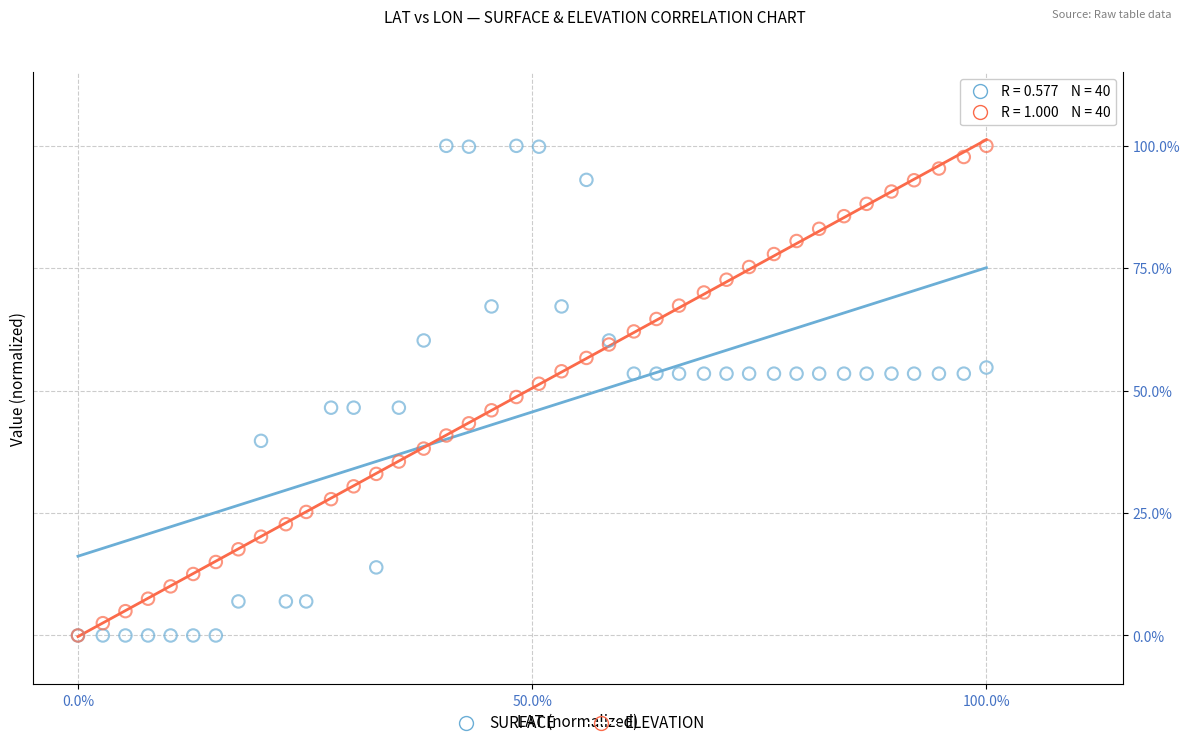

What are all the series names shown in the legend?

SURFACE, ELEVATION